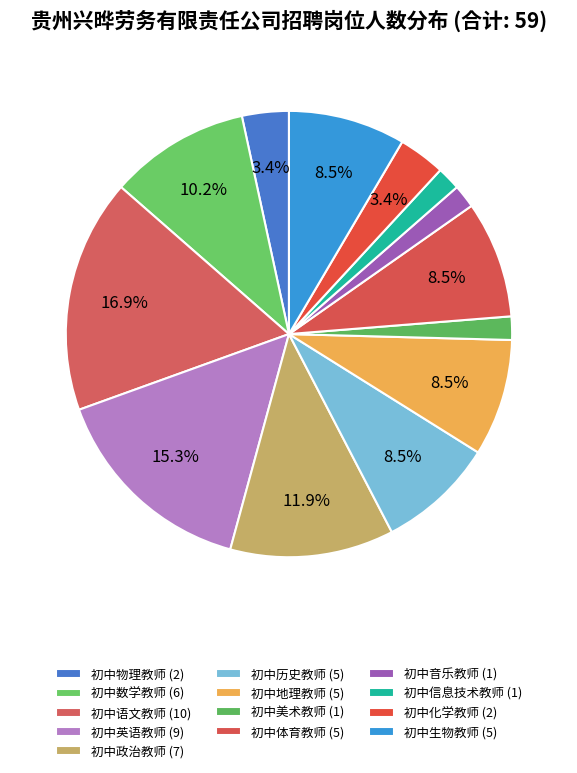

To the nearest percent, what percentage of the pie is 初中政治教师?

12%